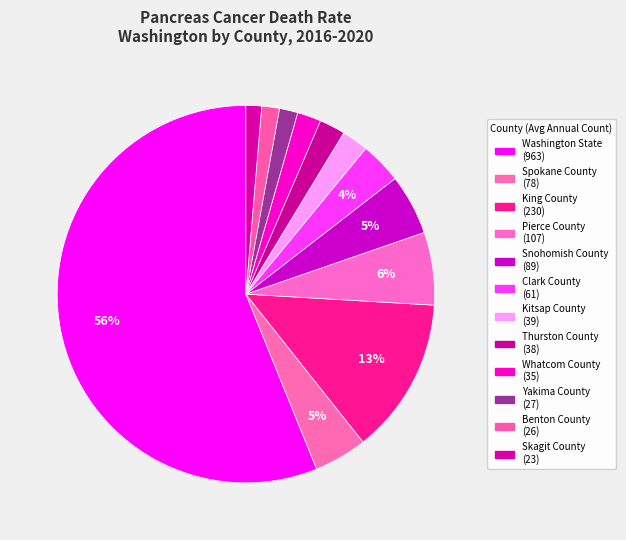

Which slice is the smallest?

Skagit County